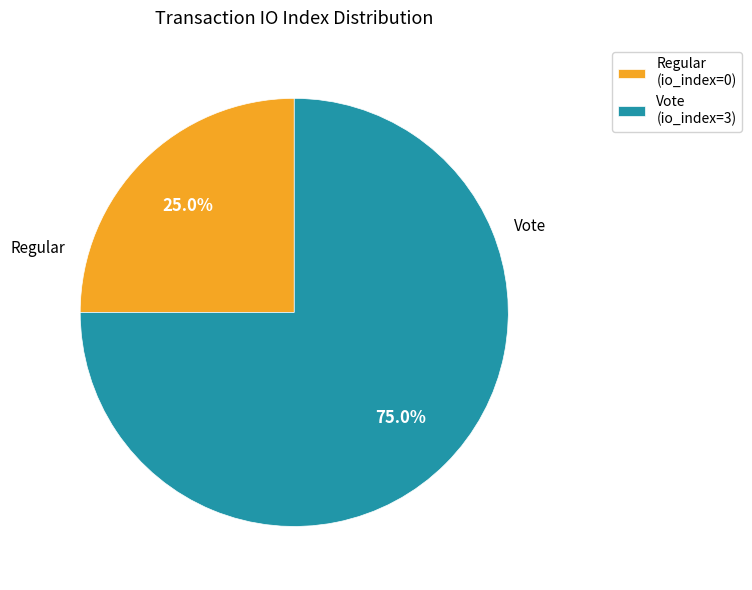

Is it true that Vote is 95% of the pie?

False